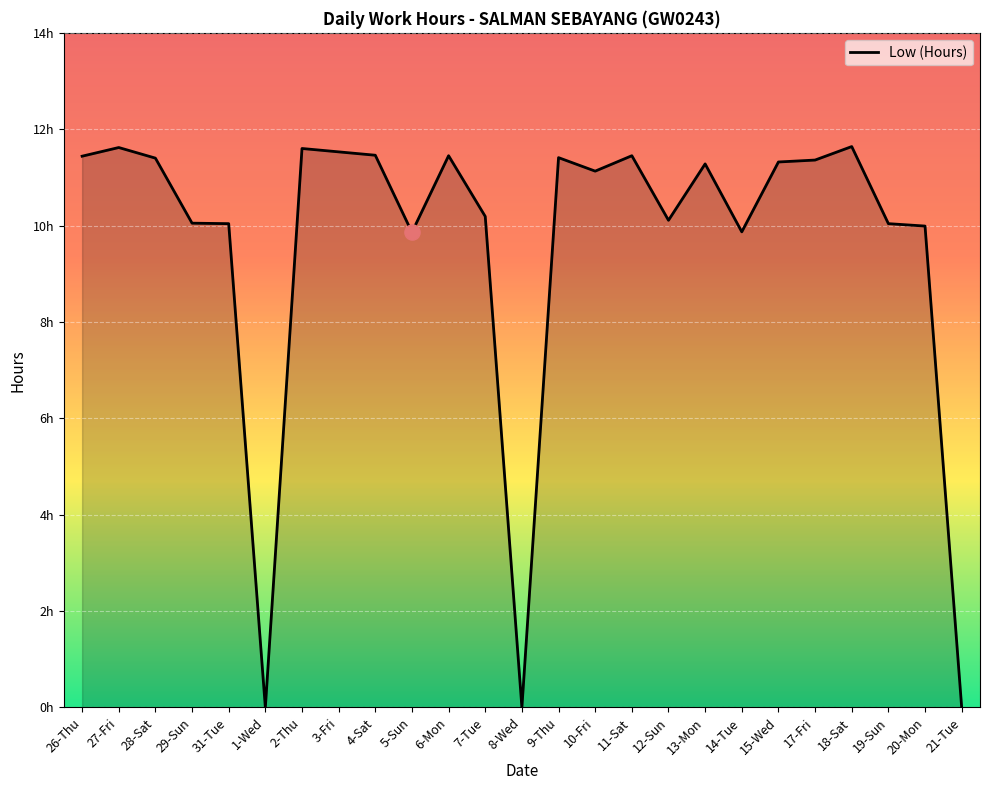

What is the change in value from 26-Thu to 29-Sun?

-1.4